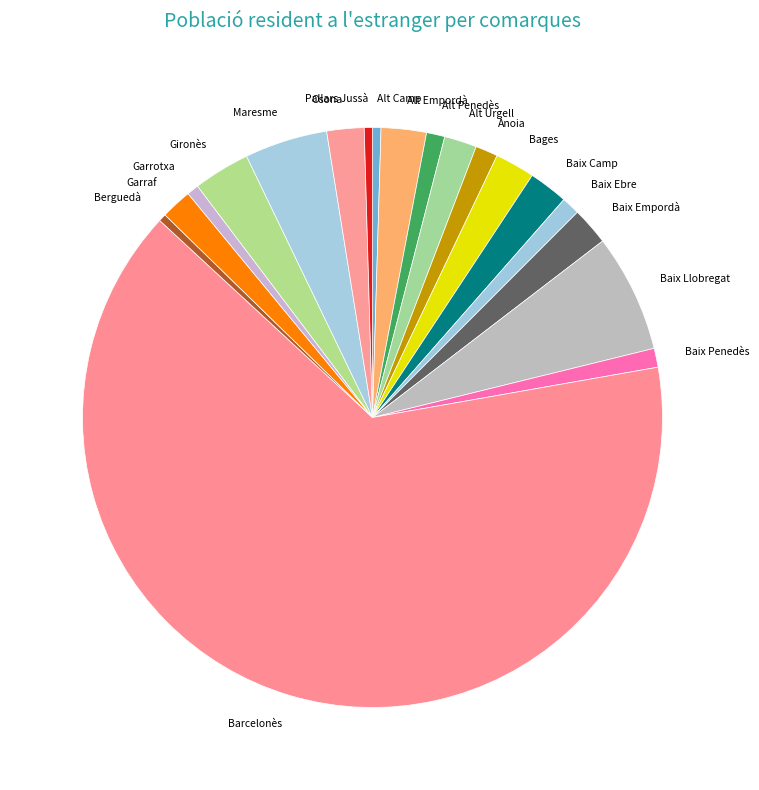

Is it true that Alt Empordà is 14% of the pie?

False